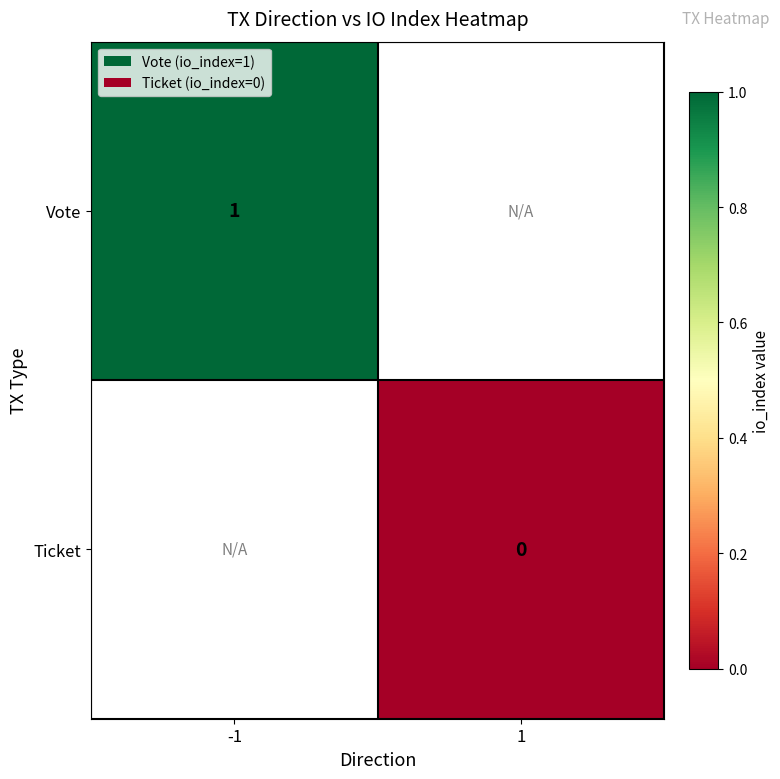

Between -1 and 1, which is larger?

1